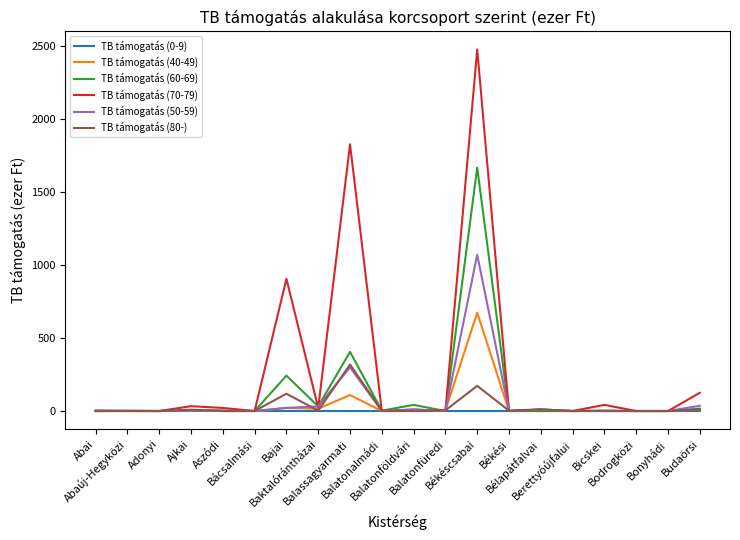

What is the maximum value shown in the chart?

2477.2